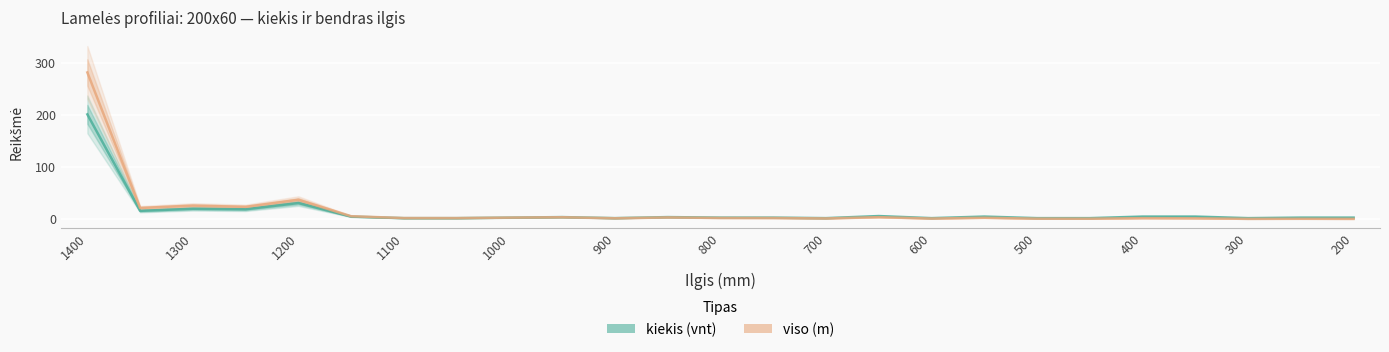

Does the chart display data point markers on the line(s)?

No